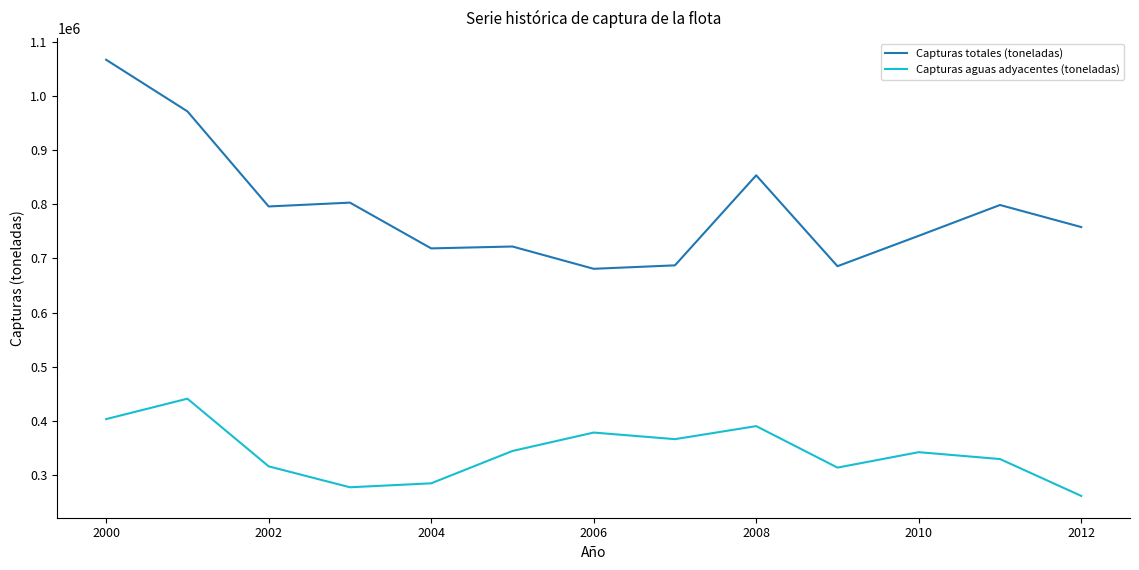

What is the difference between the maximum and minimum values in the Capturas aguas adyacentes (toneladas) series?

179509.3